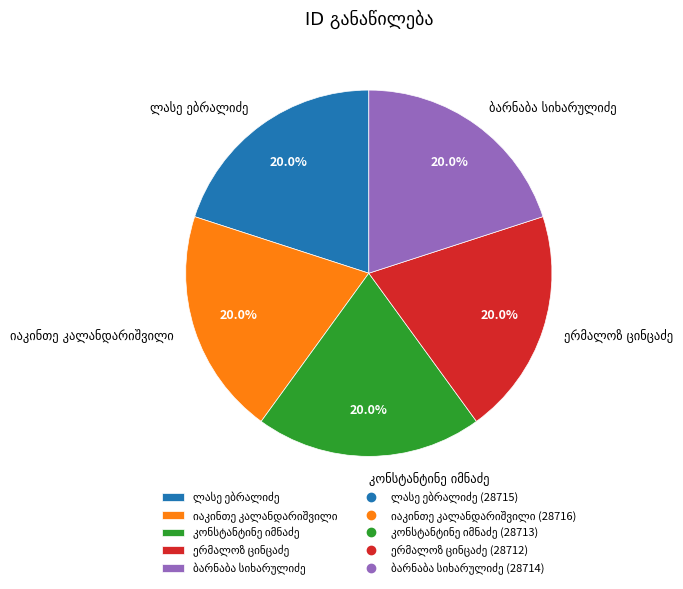

Is there a majority slice in this chart?

No